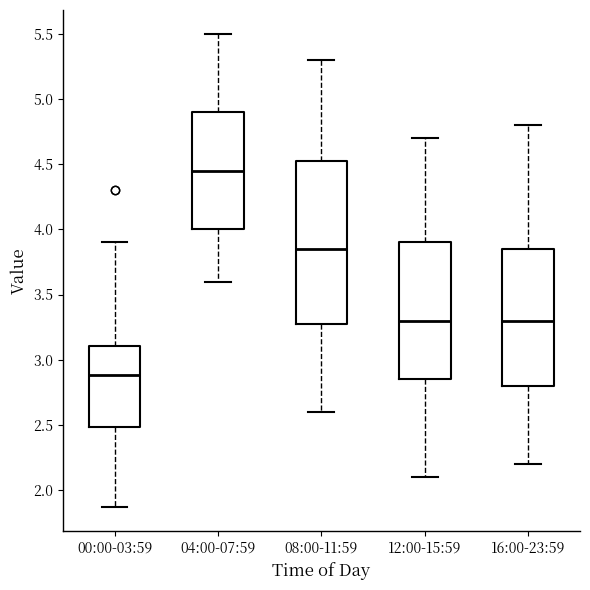

Reading left to right, transcribe this box plot: for each box, give where its median line is, the range the box spans, and where its two whiskers end, as read against the y-axis. The values are not printed on the chart, so give them approximately, as read against the axis.

00:00-03:59: median 2.90, box 2.50 to 3.10, whiskers 1.85 to 3.90
04:00-07:59: median 4.45, box 4.00 to 4.90, whiskers 3.60 to 5.50
08:00-11:59: median 3.85, box 3.30 to 4.55, whiskers 2.60 to 5.30
12:00-15:59: median 3.30, box 2.85 to 3.90, whiskers 2.10 to 4.70
16:00-23:59: median 3.30, box 2.80 to 3.85, whiskers 2.20 to 4.80